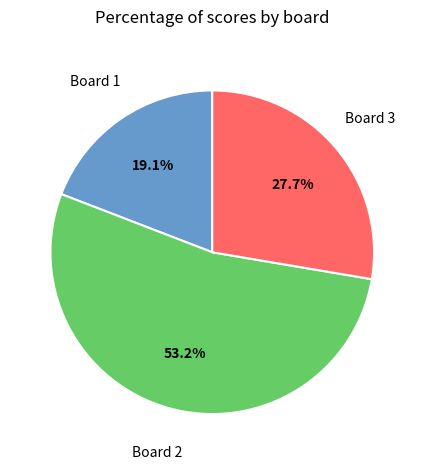

To the nearest percent, what is the difference between the largest and smallest slice percentages?

34%